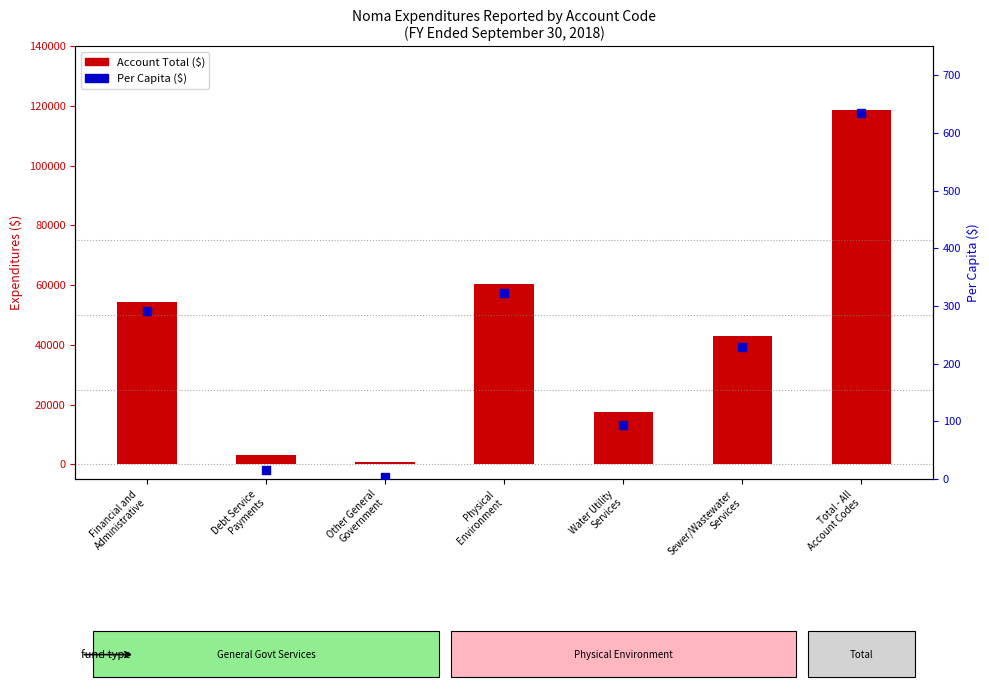

Which series reaches the minimum Y coordinate?

Per Capita ($)